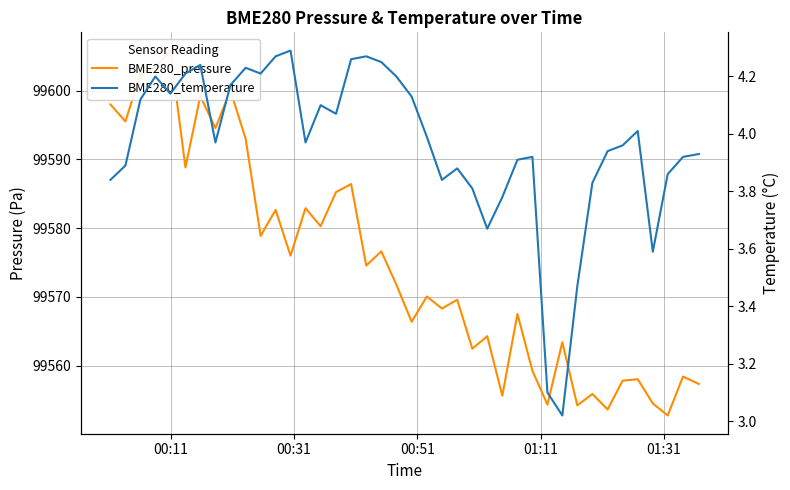

List the series in order of their peak value, highest first.

BME280_pressure, BME280_temperature